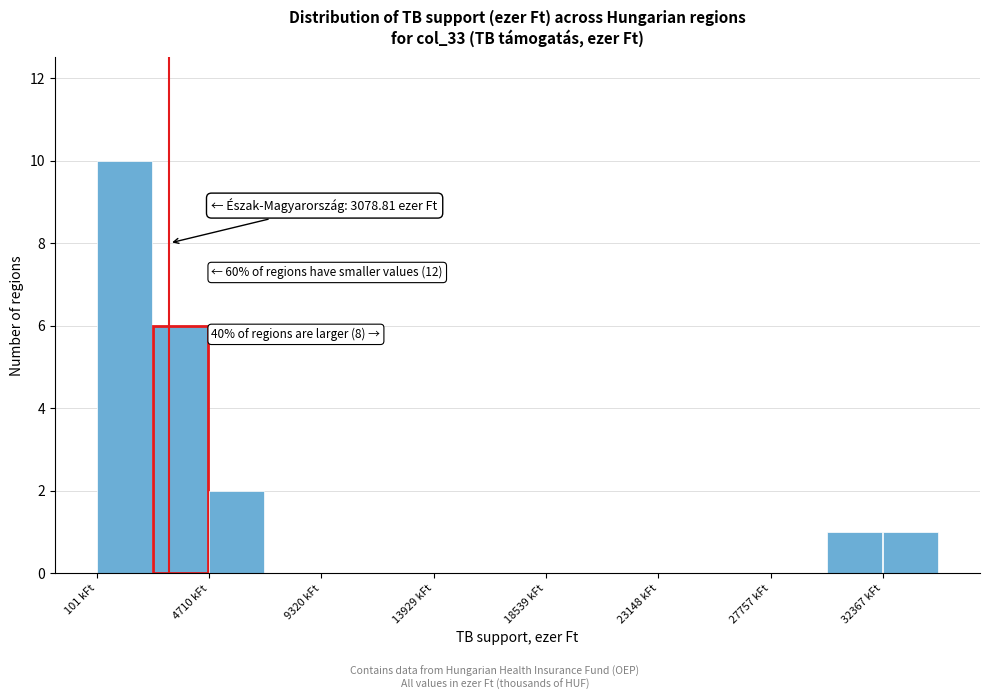

Which range on the x-axis has the tallest bar?

0 to 2500